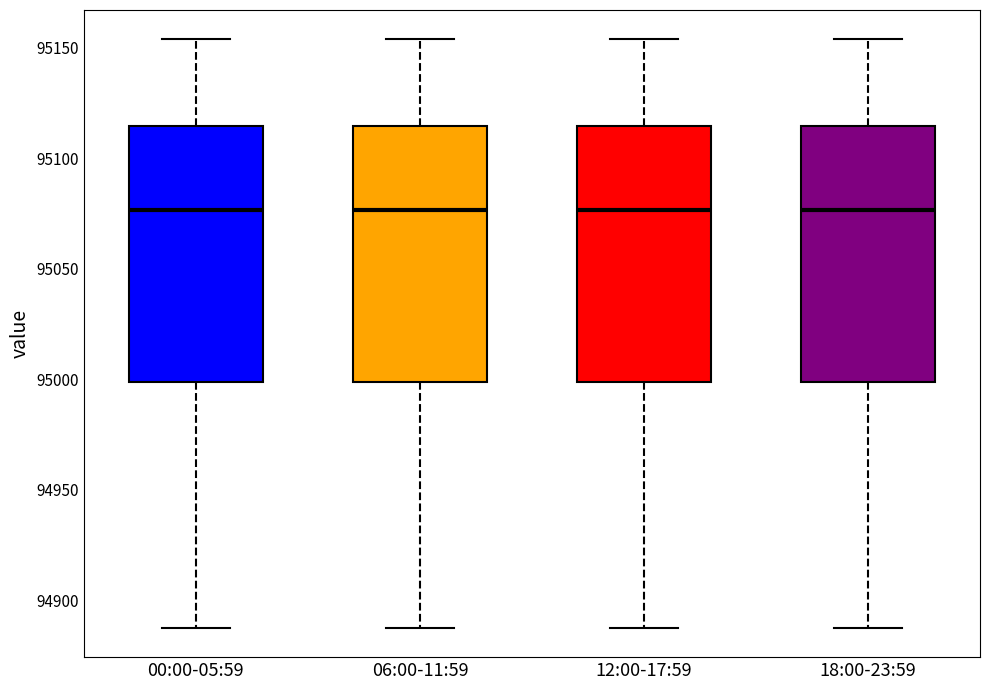

Reading left to right, transcribe this box plot: for each box, give where its median line is, the range the box spans, and where its two whiskers end, as read against the y-axis. The values are not printed on the chart, so give them approximately, as read against the axis.

00:00-05:59: median 95075, box 95000 to 95115, whiskers 94890 to 95155
06:00-11:59: median 95075, box 95000 to 95115, whiskers 94890 to 95155
12:00-17:59: median 95075, box 95000 to 95115, whiskers 94890 to 95155
18:00-23:59: median 95075, box 95000 to 95115, whiskers 94890 to 95155